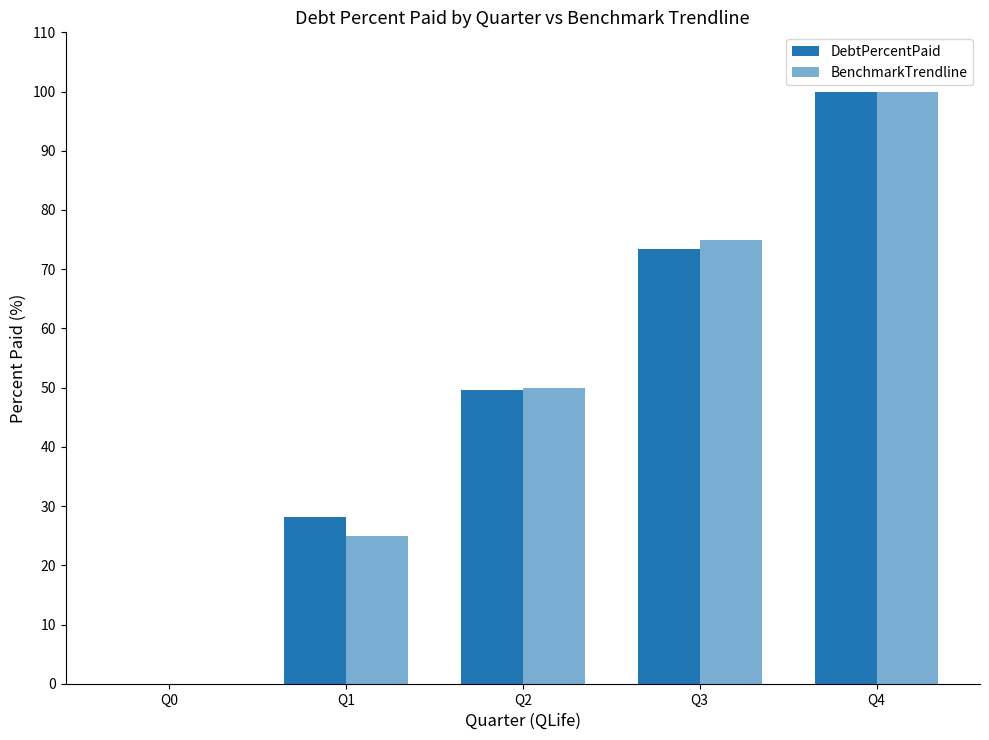

Which series changed the most between Q0 and Q4?

DebtPercentPaid